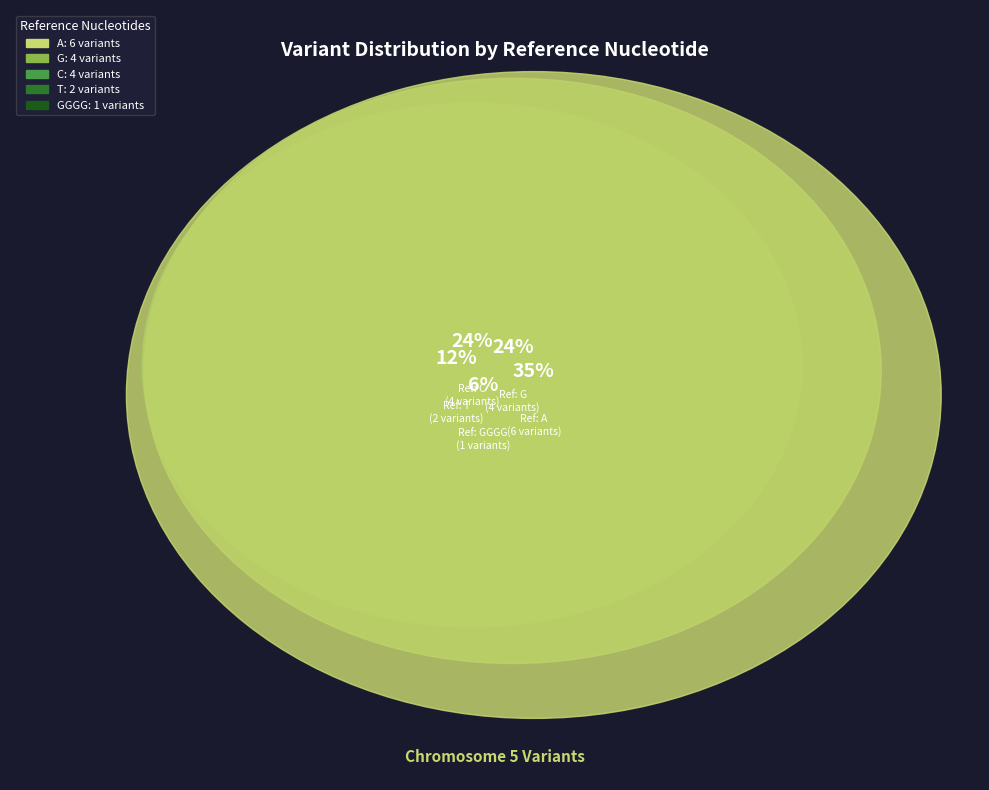

What is the smallest slice in the pie chart?

GGGG